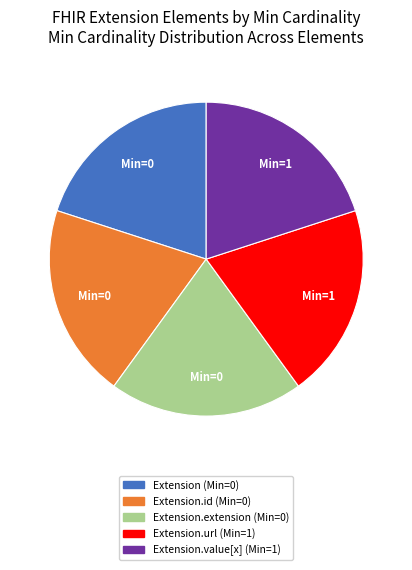

Is there any slice that represents more than half of the pie?

No